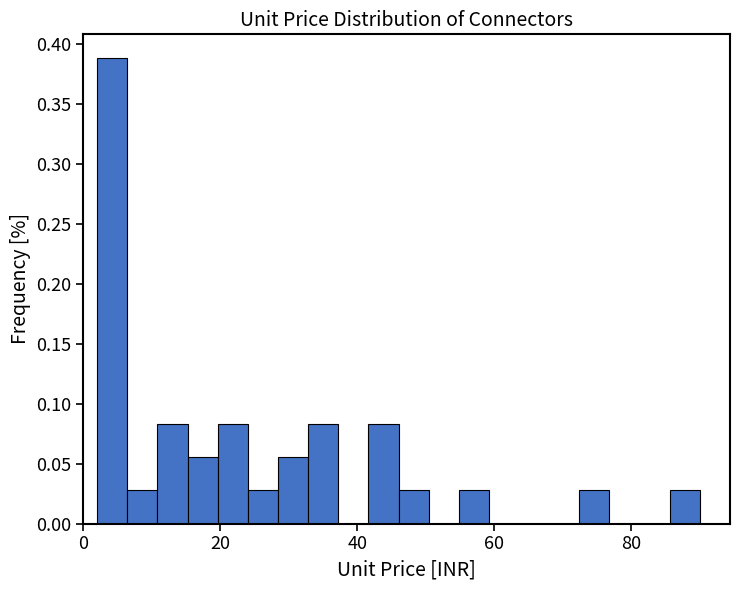

Around what value on the x-axis is the tallest bar? Give the approximate position of its centre, as read against the axis.

4